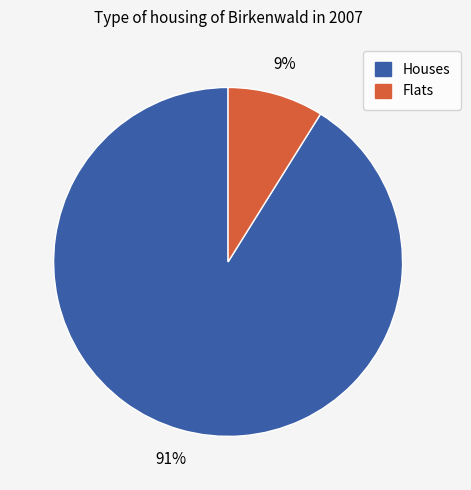

To the nearest percent, what is the average slice percentage?

50%